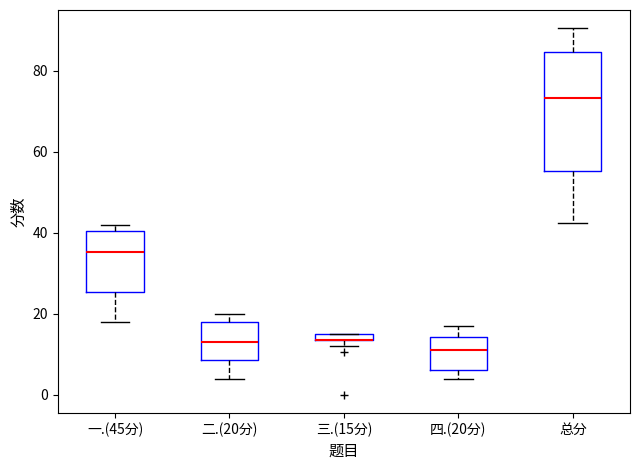

Where is the lower edge of the box for 二.(20分) on the y-axis? The values are not printed on the chart, so give them approximately, as read against the axis.

8